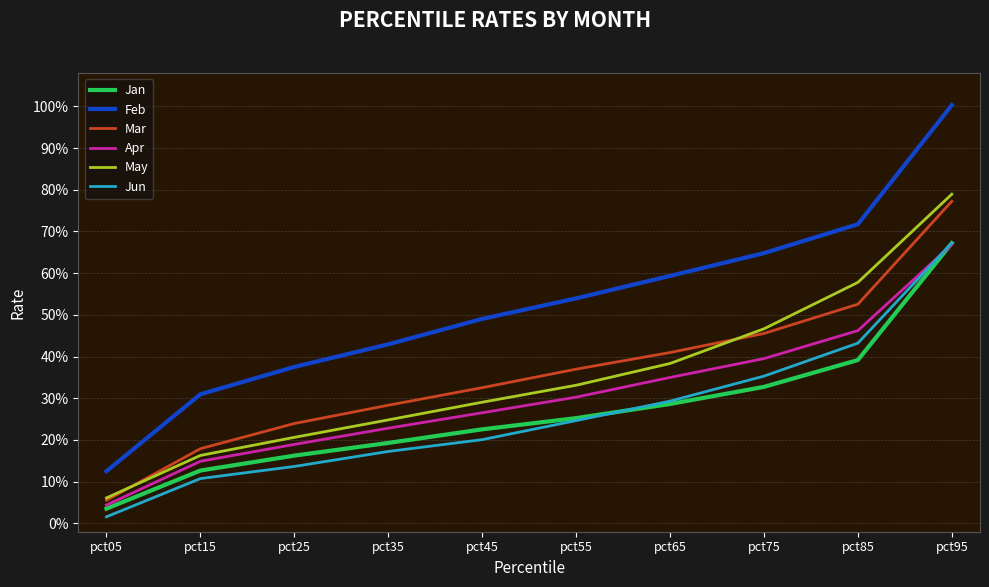

Does the chart have visible grid lines?

Yes